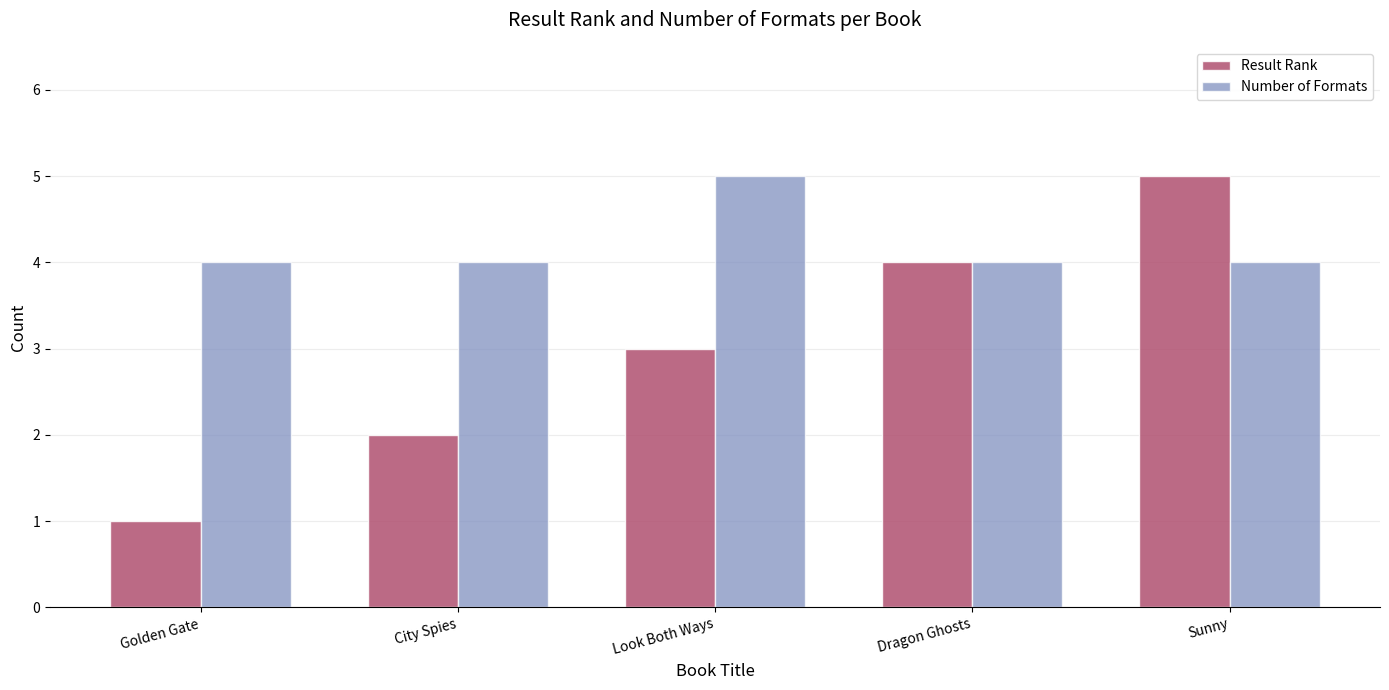

Is it true that Number of Formats equals 4 at Dragon Ghosts?

True